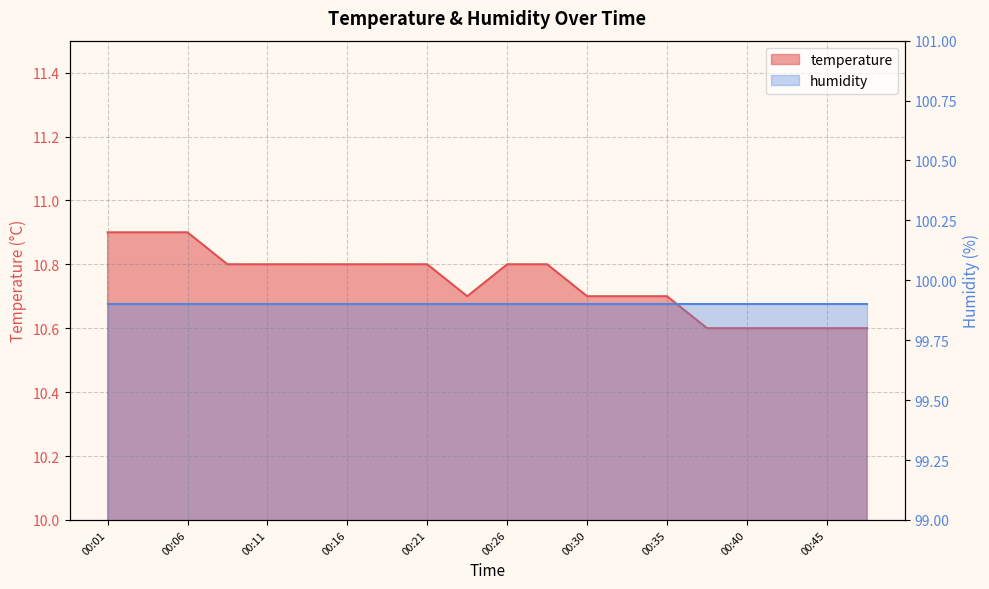

Approximately how many times larger is the value at 00:30 compared to 00:28?

1.0